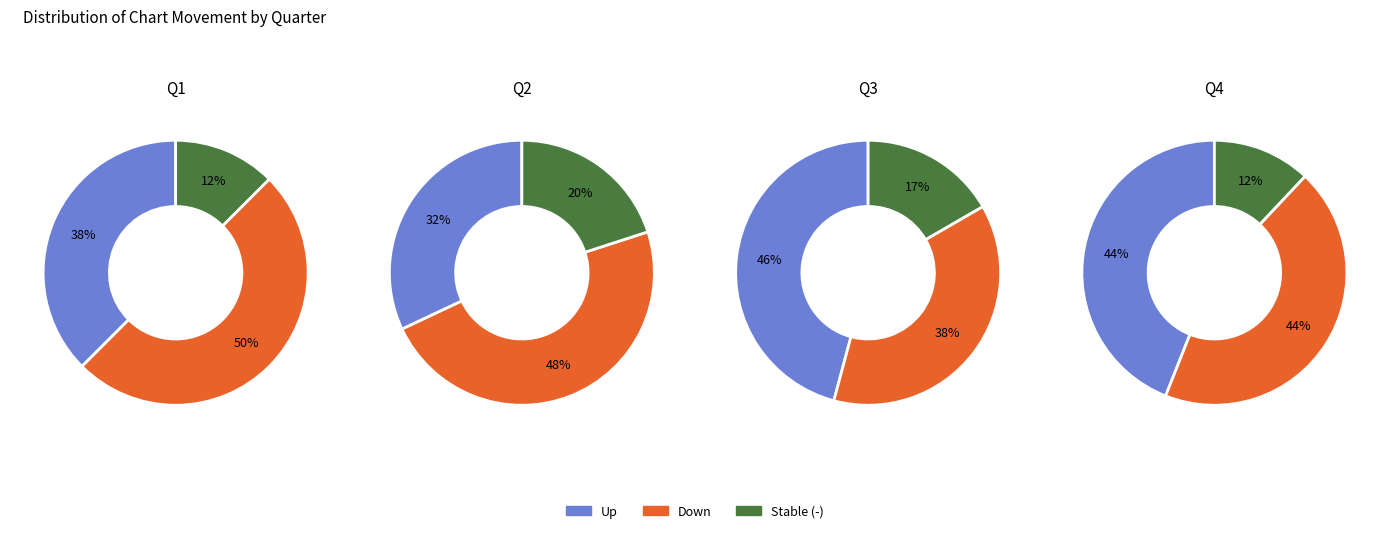

The - slice represents 13% of the pie. True or false?

True